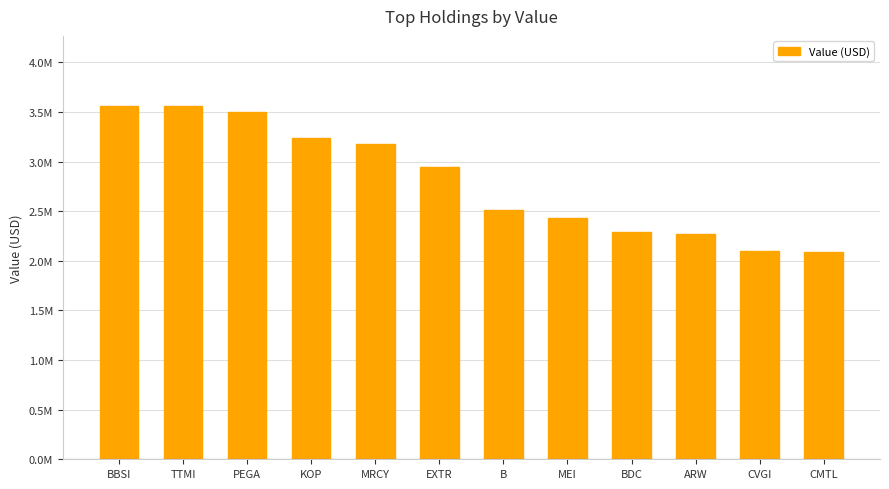

Are the bars horizontal?

No